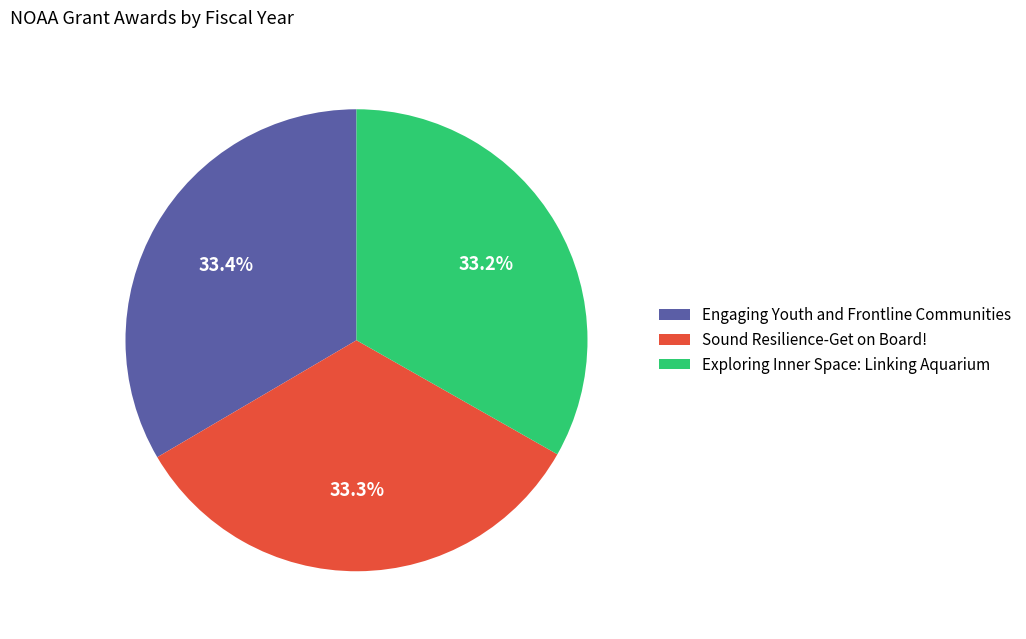

Is there any slice that represents more than half of the pie?

No